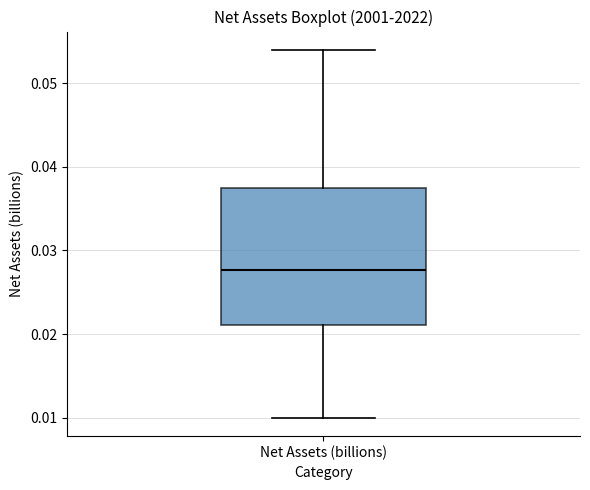

Read this box plot against the y-axis: the position of the median line, the range covered by the box, and the ends of both whiskers. The values are not printed on the chart, so give them approximately, as read against the axis.

median 0.028, box 0.021 to 0.037, whiskers 0.010 to 0.054